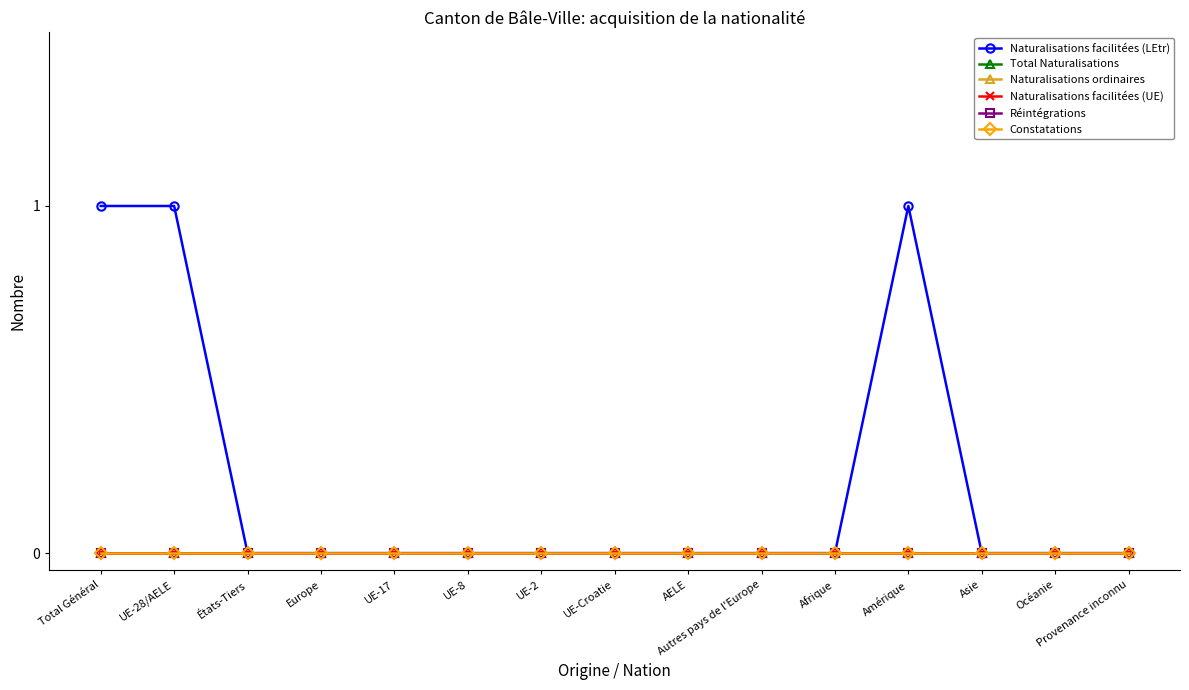

Is this an area chart (filled region under the line)?

No